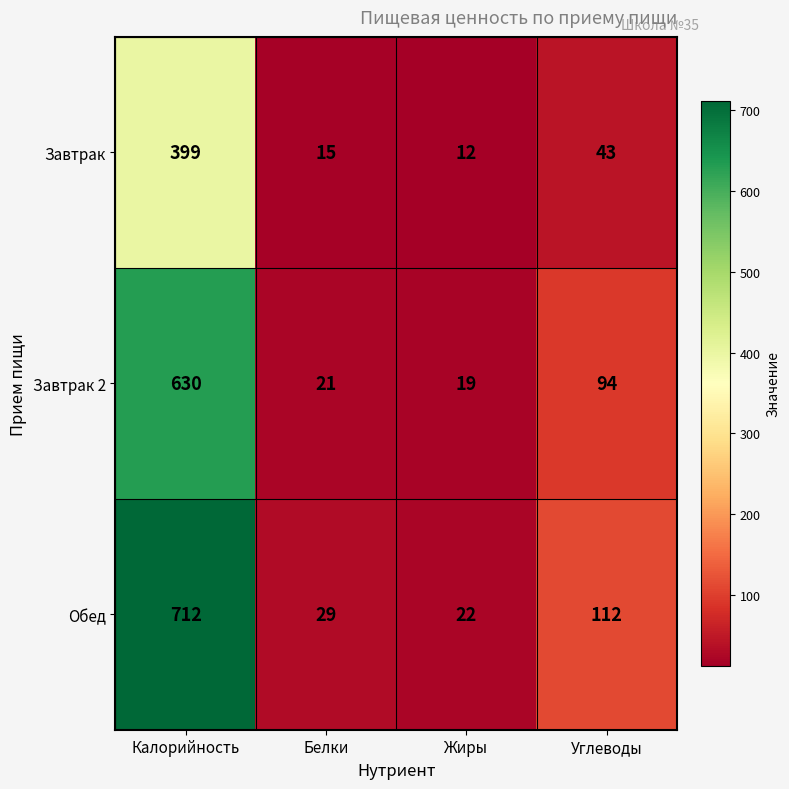

At which label does Завтрак 2 first exceed 94?

Калорийность